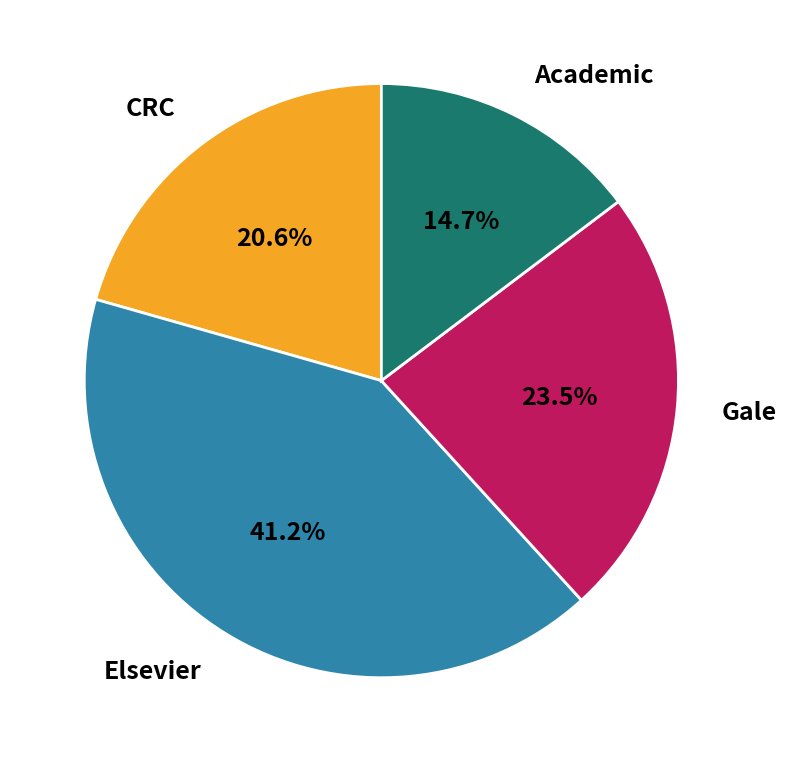

Combined, what portion of the pie is CRC and Elsevier?

61.8%